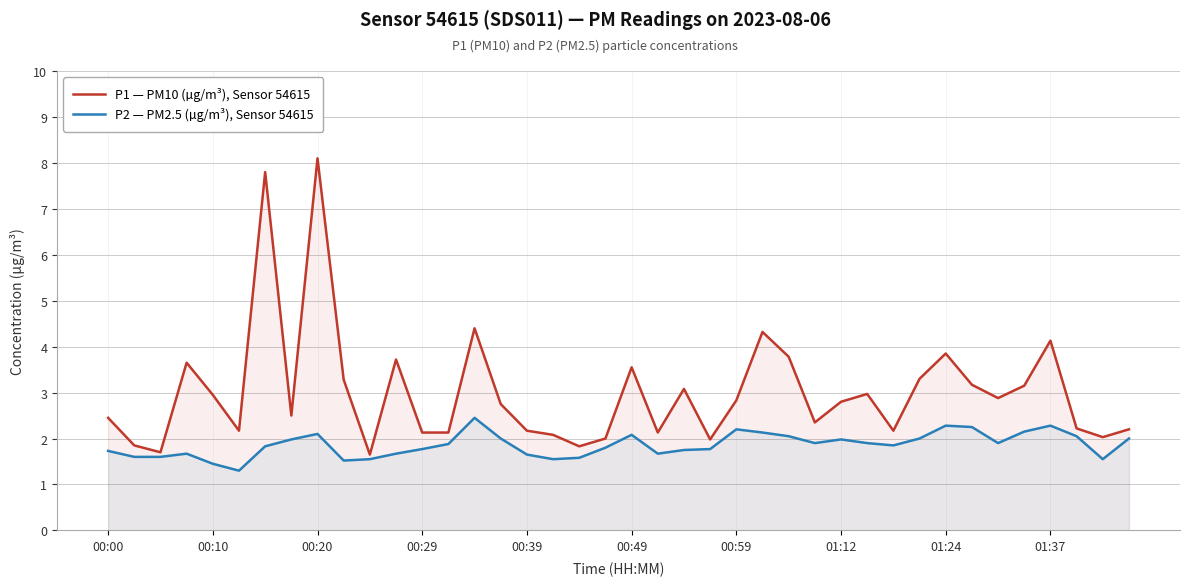

How many distinct data groups are displayed?

2